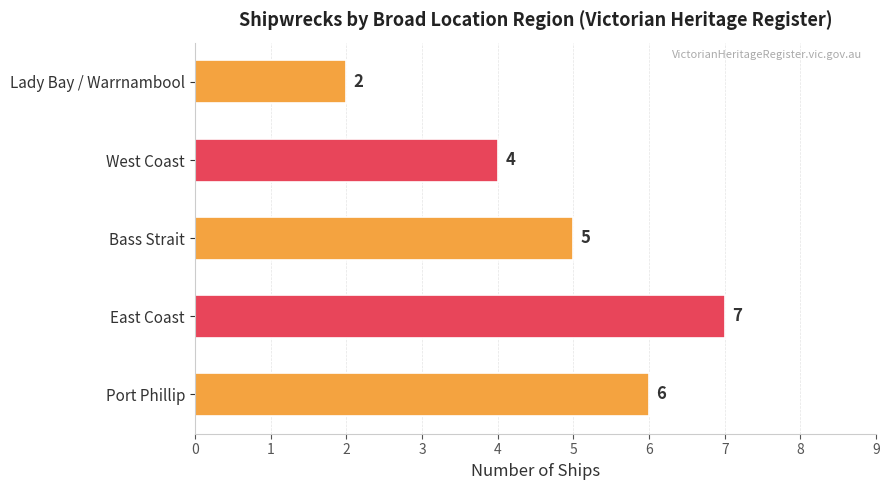

Which has a higher value, East Coast or West Coast?

East Coast